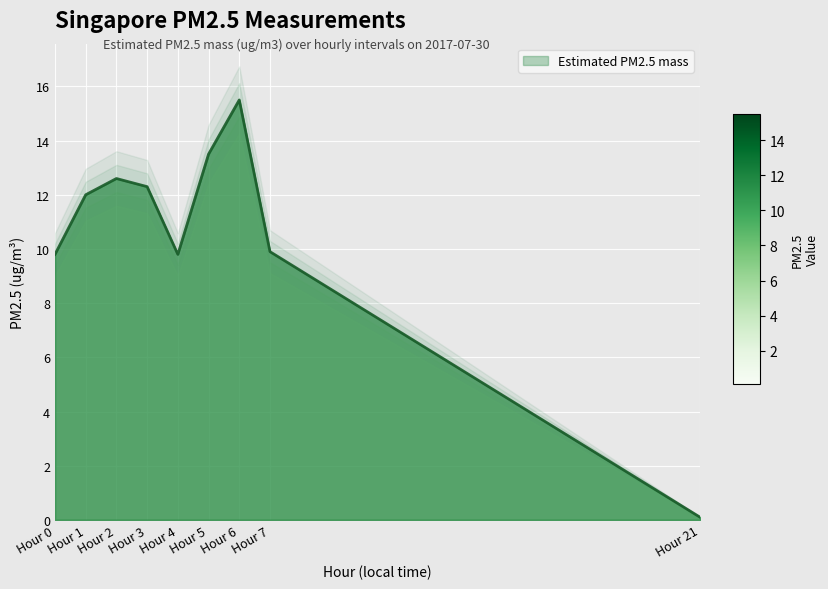

What is the value of the 4th point from the left?

12.3